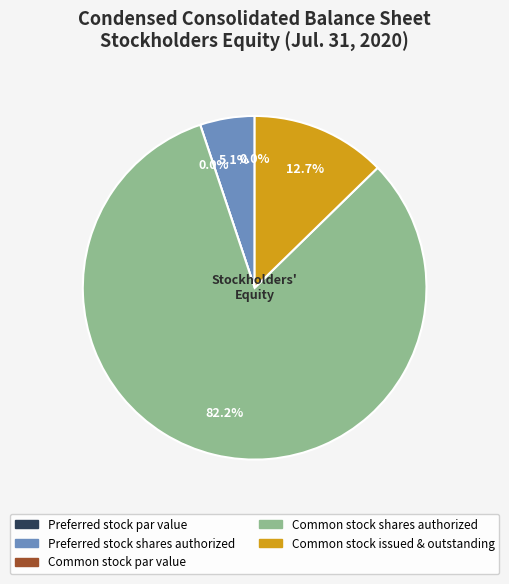

To the nearest percent, what portion does Preferred stock shares authorized represent?

5%